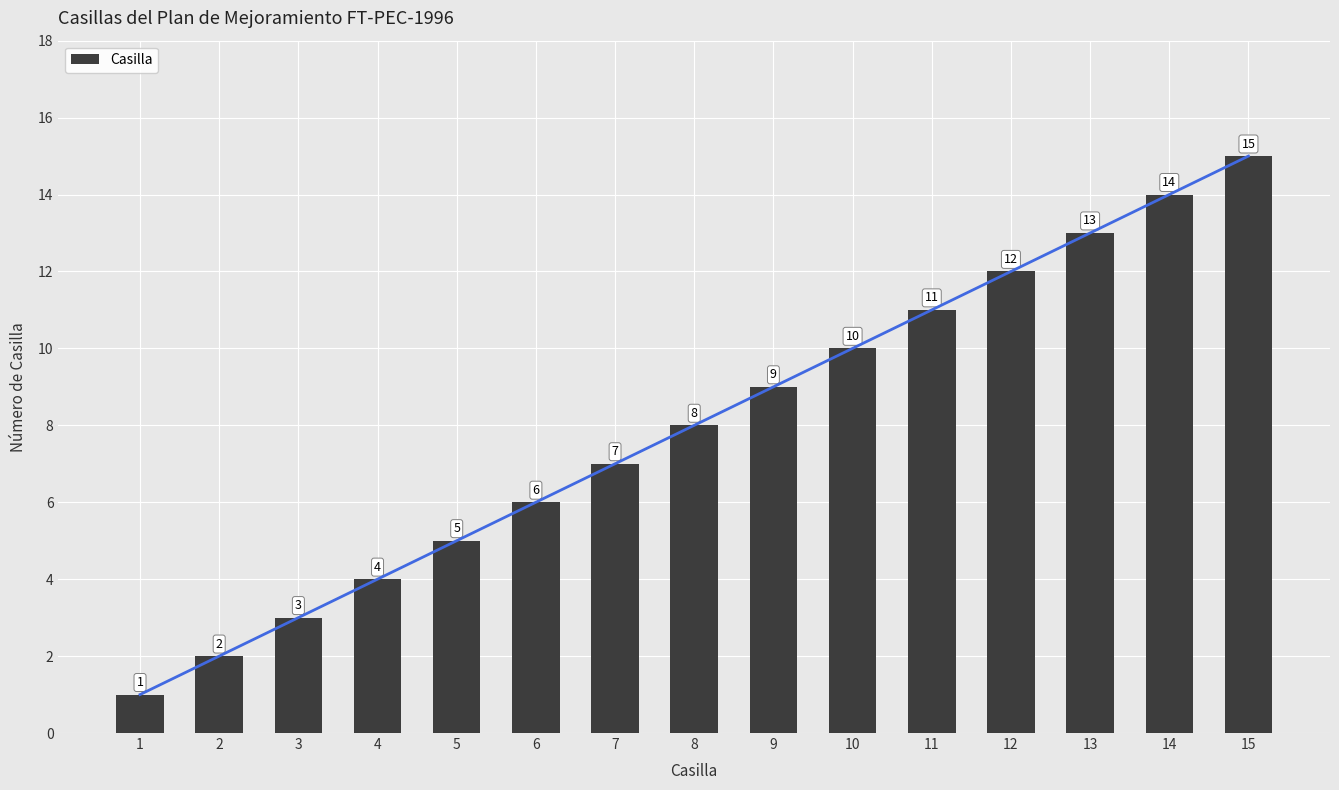

Does the chart contain stacked bars?

No